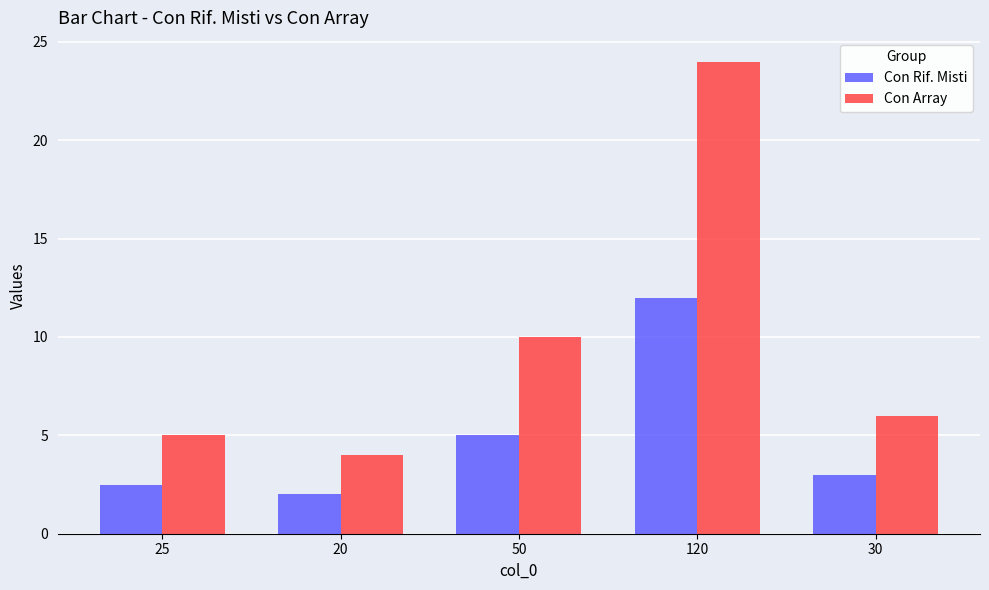

The Con Array series shows 16.2 at 50. True or false?

False